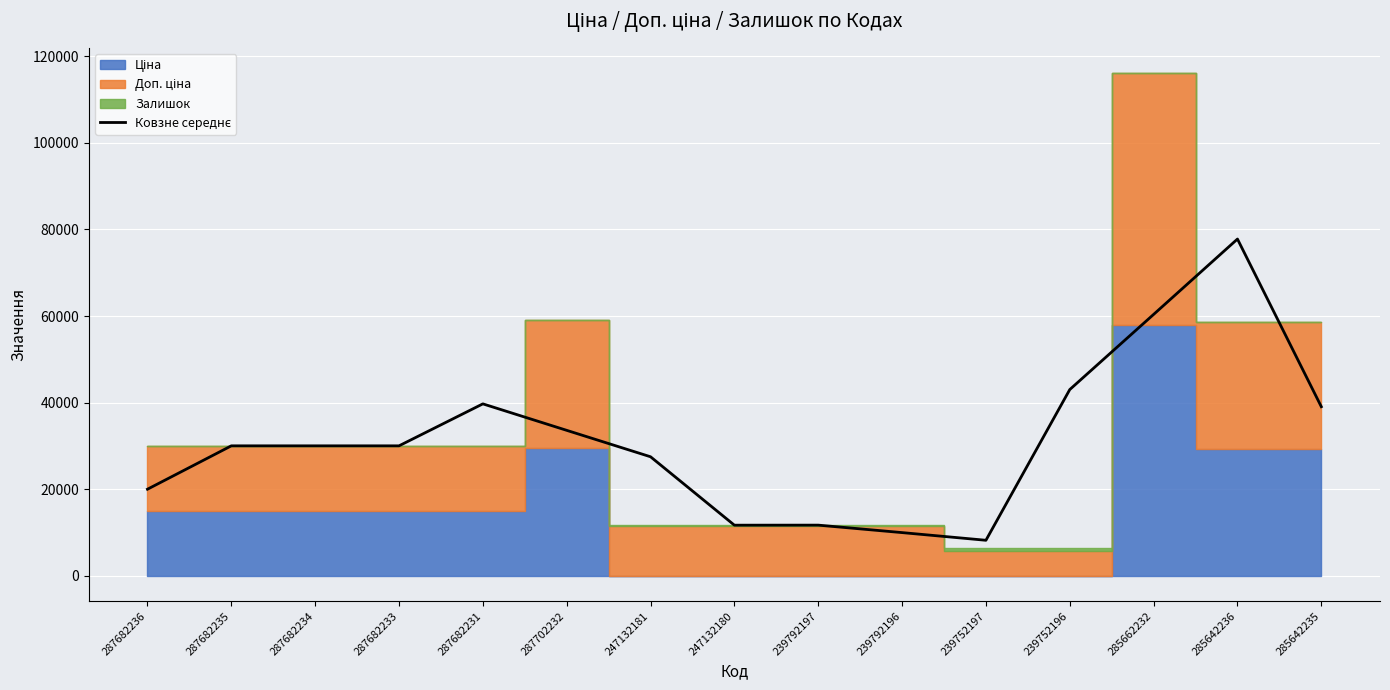

The chart shows a value of 68541.9 at 287682231. True or false?

False